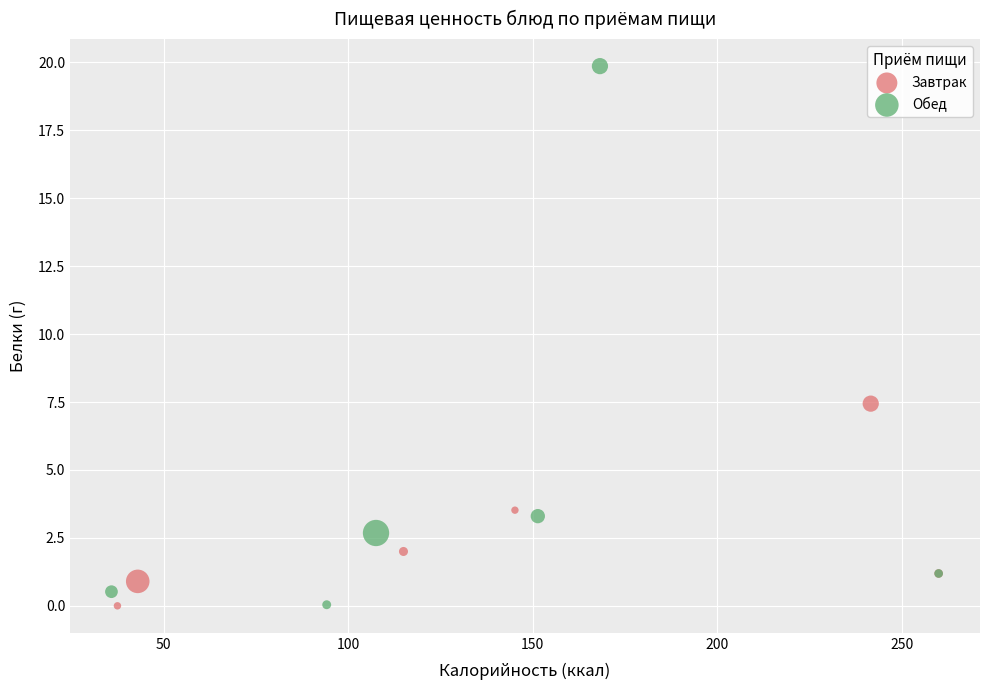

What are all the series names shown in the legend?

Завтрак, Обед